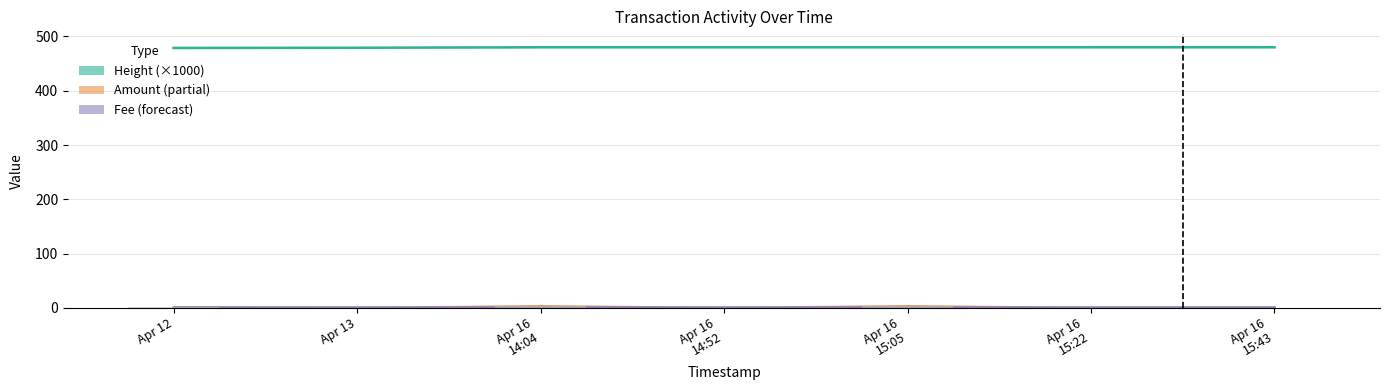

Does the chart contain stacked bars?

No